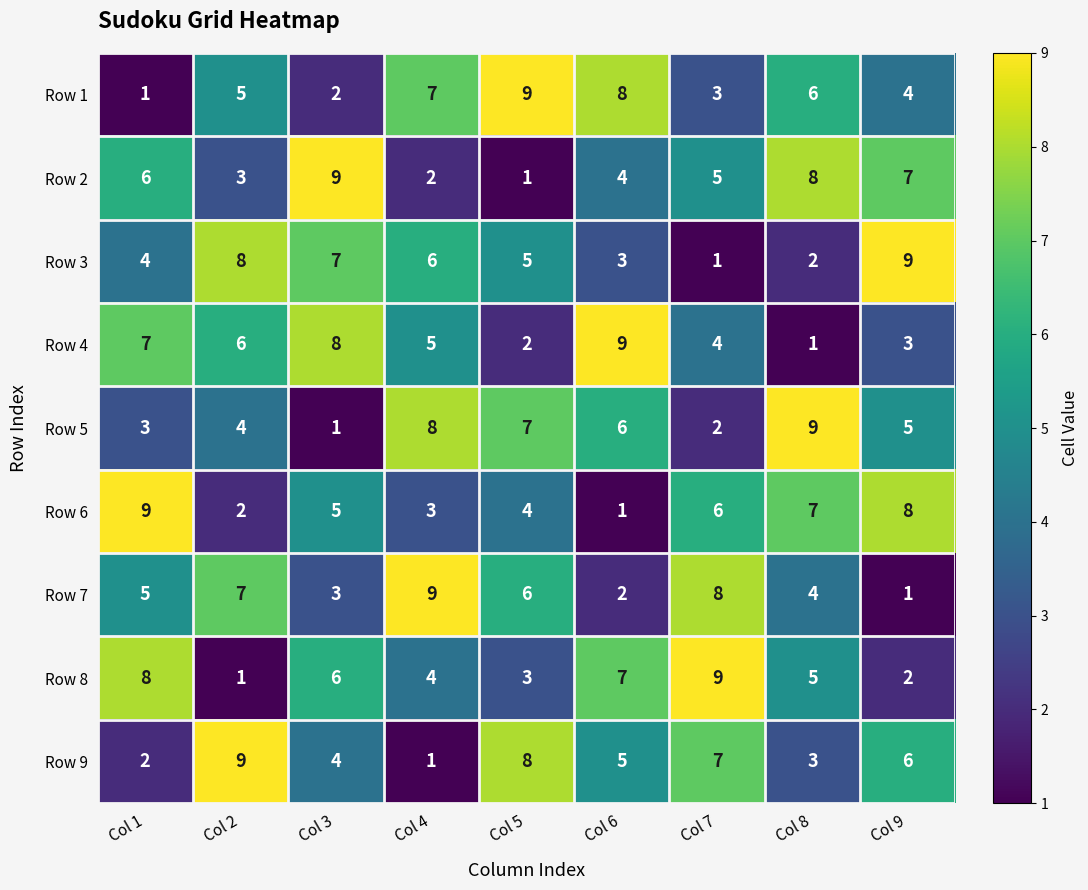

Is it true that Row 4 equals 8 at Col 3?

True